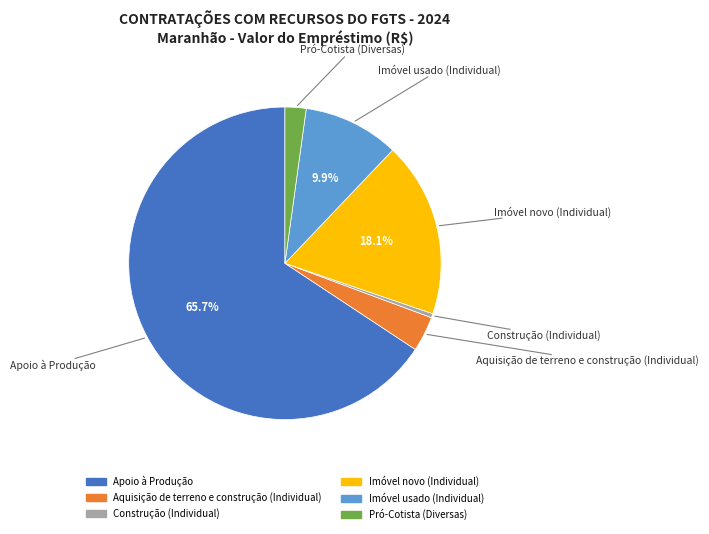

To the nearest percent, what portion does Imóvel usado (Individual) represent?

10%